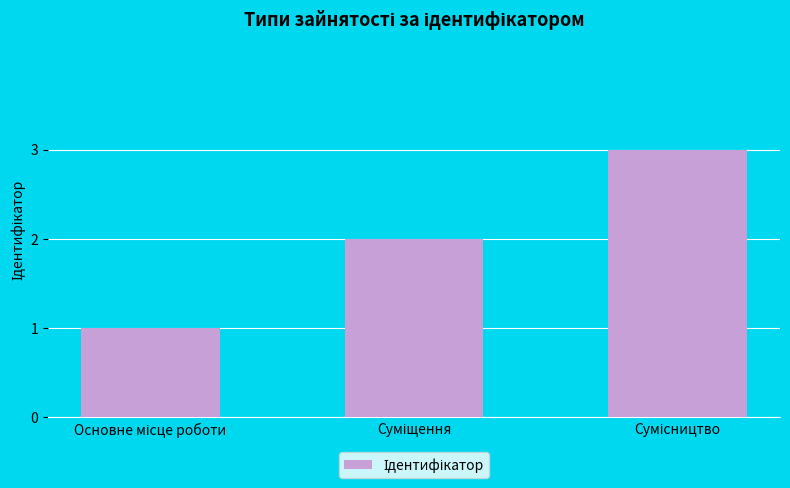

What is the sum of all values?

6